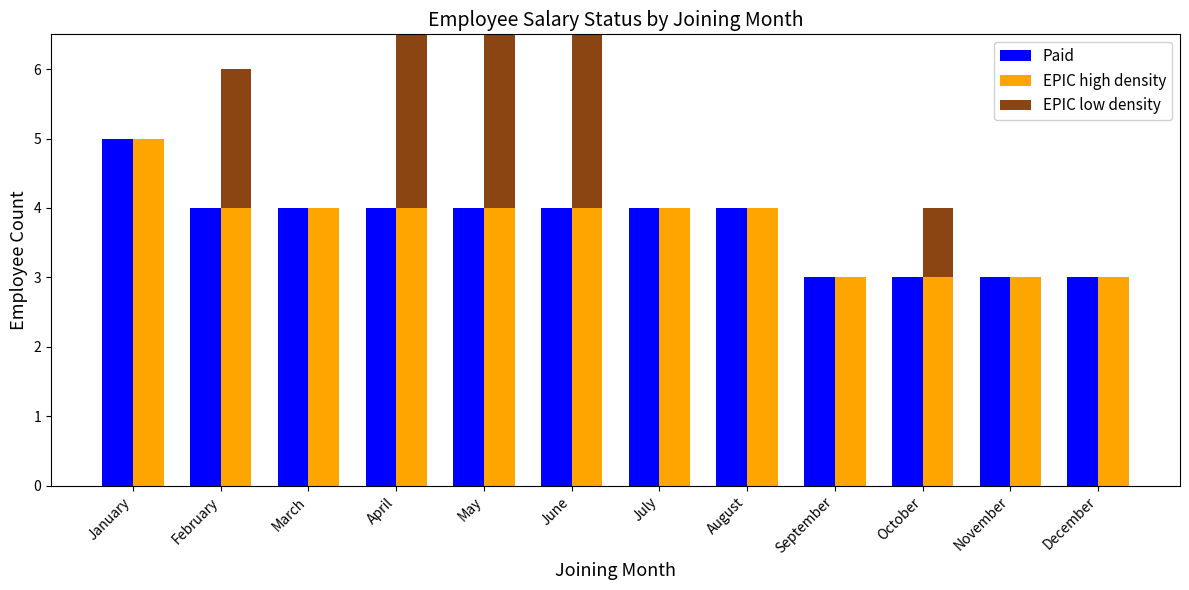

Count the EPIC high density values in the range 3 to 4.

11